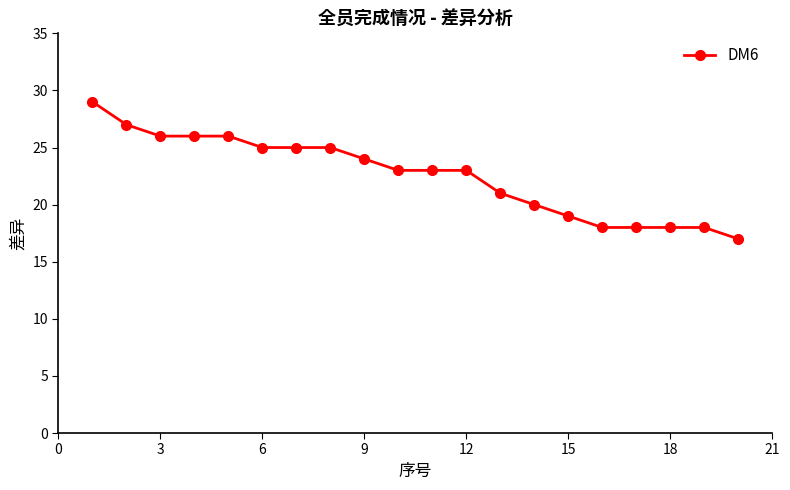

What is the value of the 7th point from the left?

25